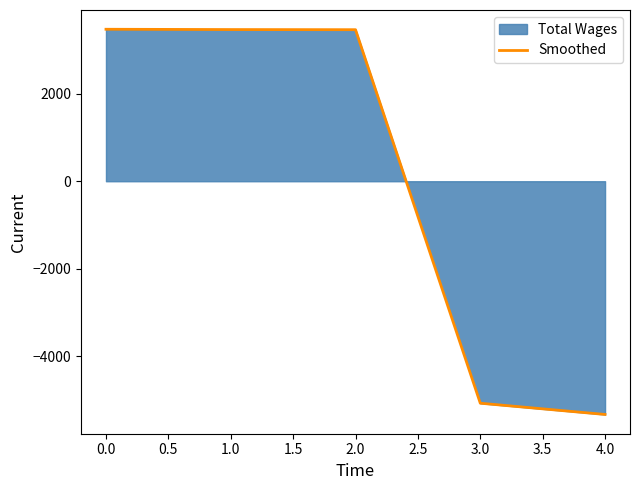

Where does the data first go above 3461?

0.0